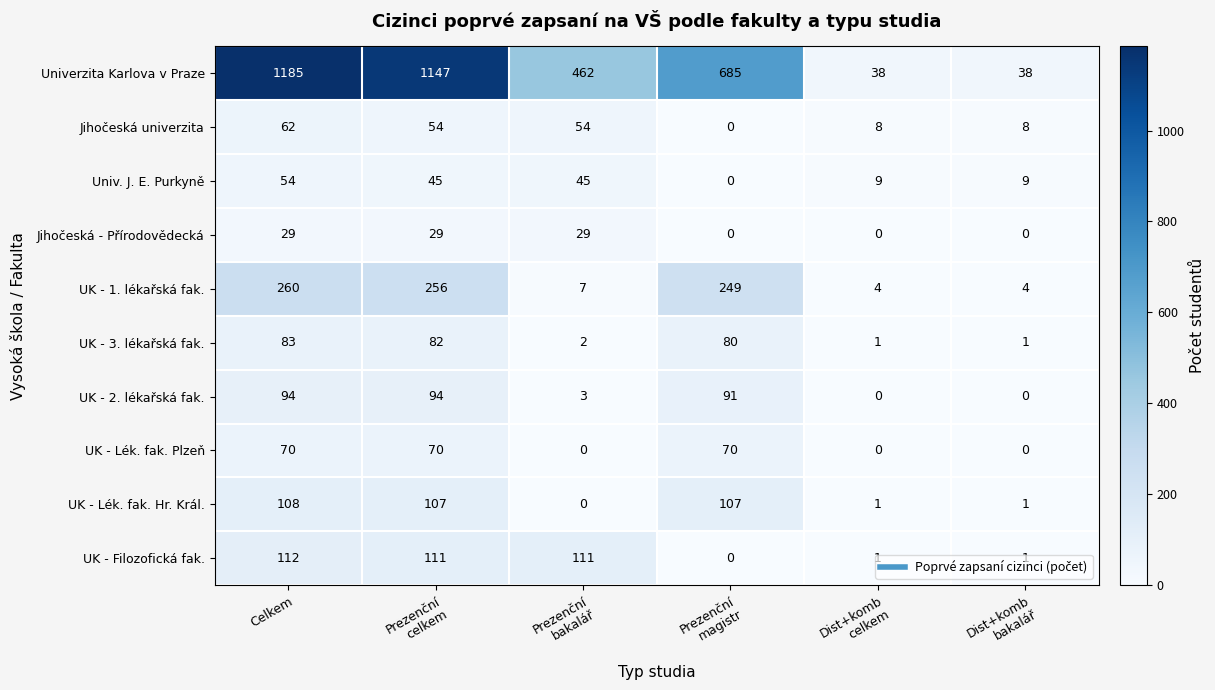

At which category is the sum across all series the highest?

Celkem